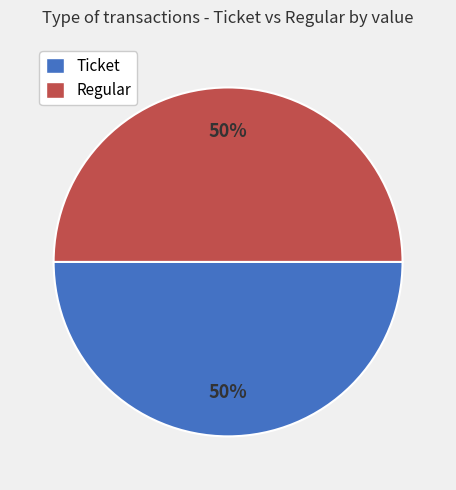

Approximately how many times larger is the value at Regular compared to Ticket?

1.0